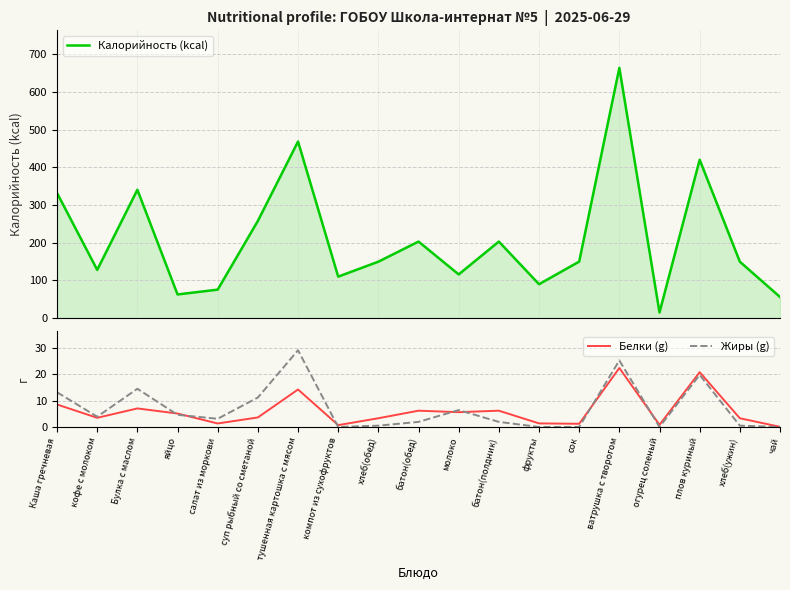

What is the sum of all Белки (g) values?

114.9